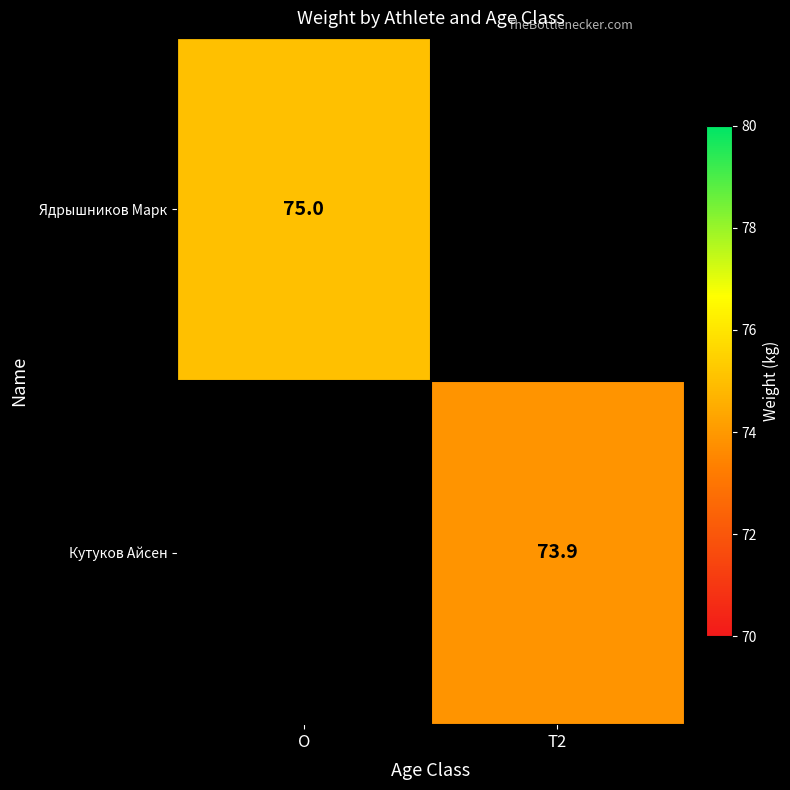

Which has a higher value, T2 or O?

O